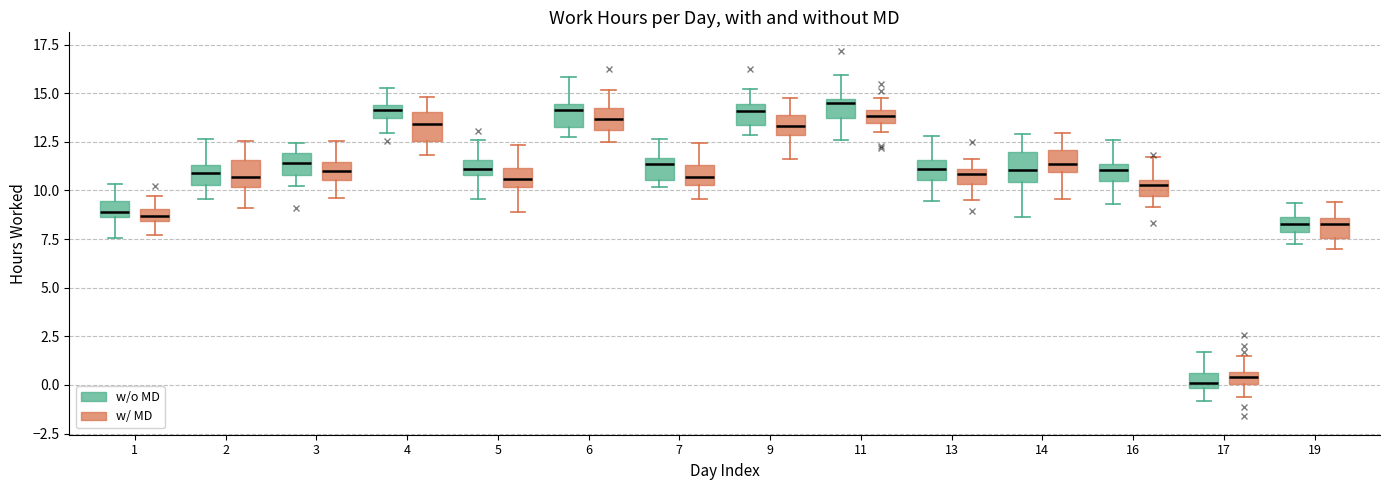

Where is the lower edge of the box for 17 (w/o MD) on the y-axis? The values are not printed on the chart, so give them approximately, as read against the axis.

0.0